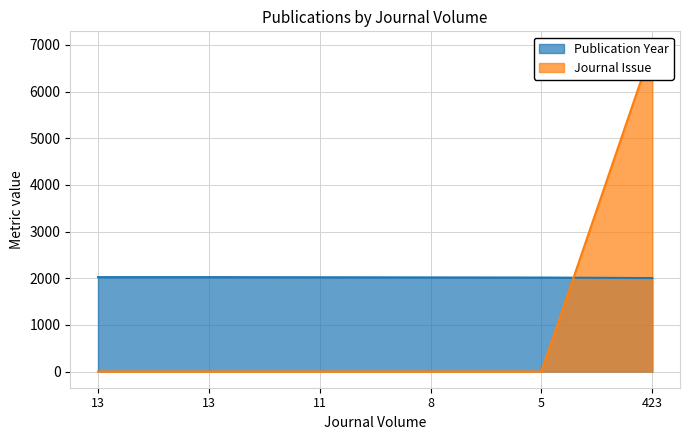

What is the difference between the highest and lowest values at 423?

4940